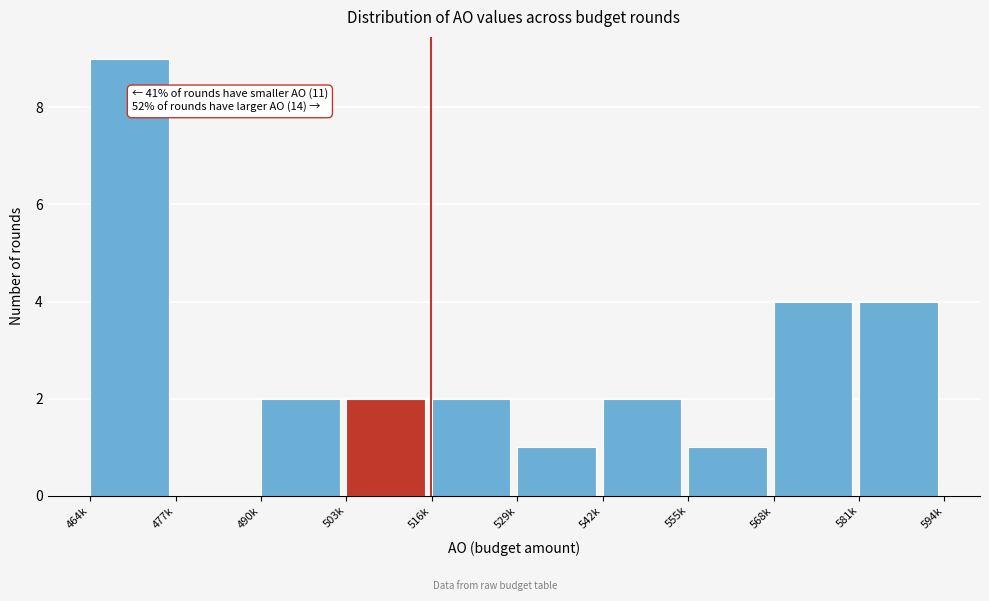

Reading left to right, what are all the values shown in this chart?

464k=9	477k=0	490k=2	503k=2	516k=2	529k=1	542k=2	555k=1	568k=4	581k=4